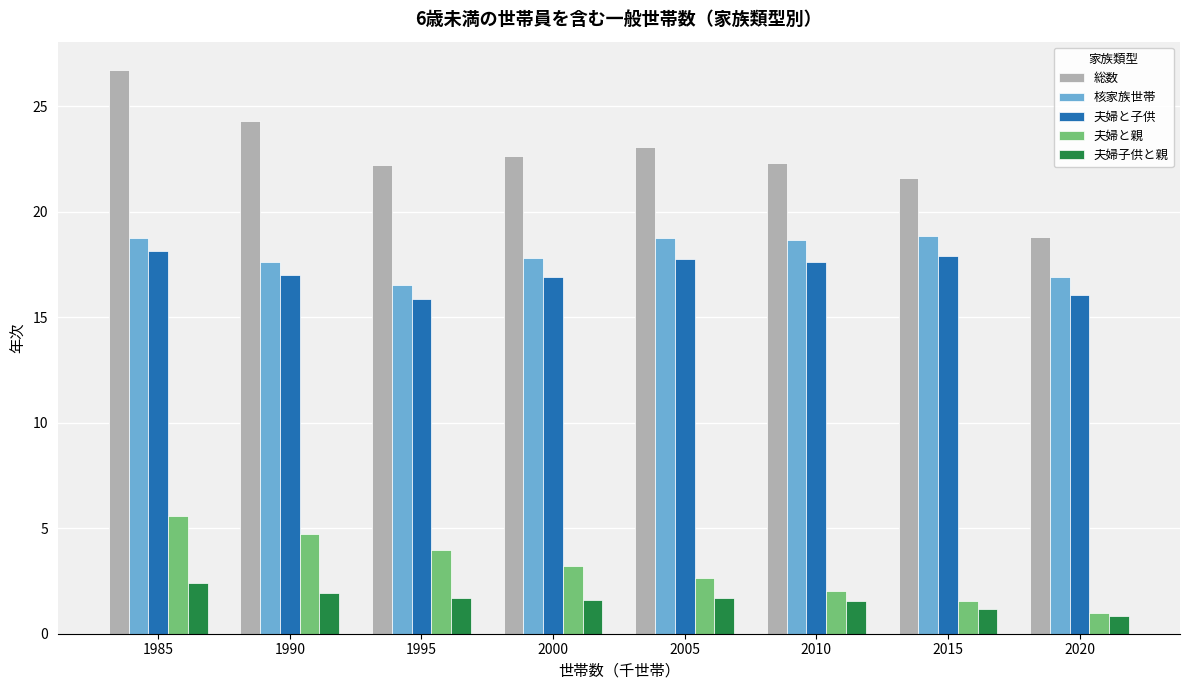

Which category has the highest value across all series?

1985